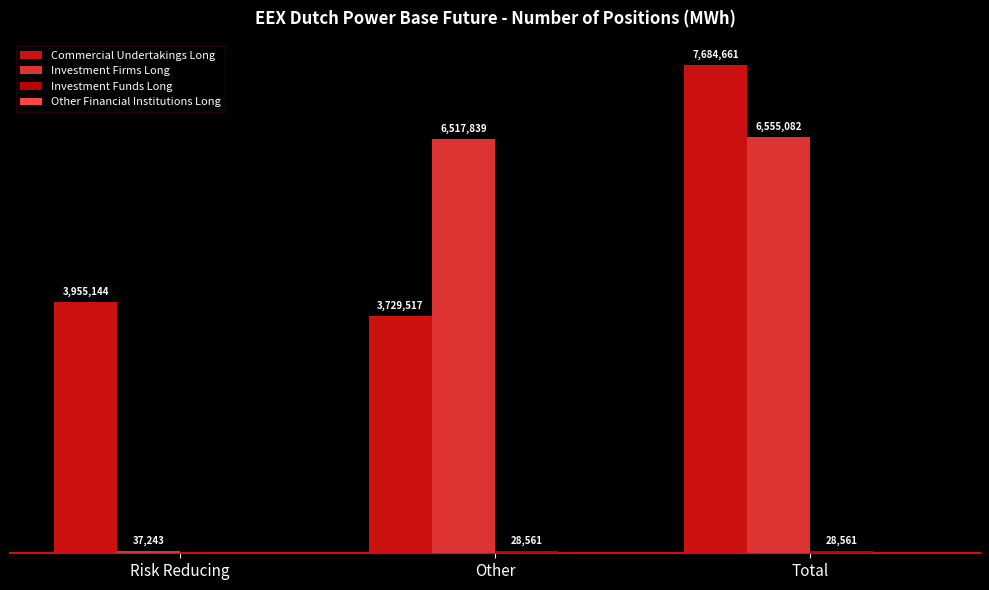

Are the bars horizontal?

No